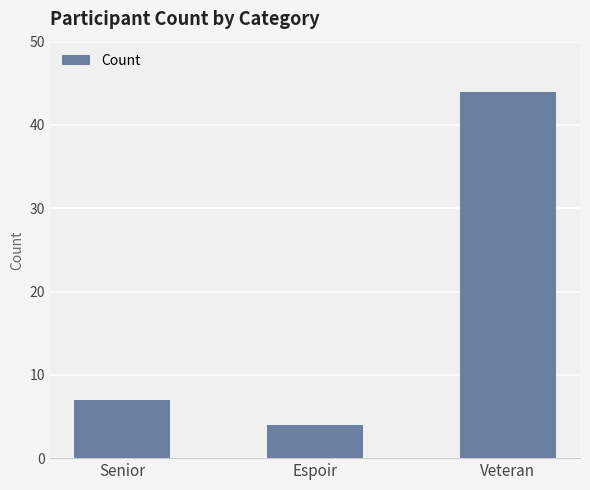

How many series are shown in this chart?

1